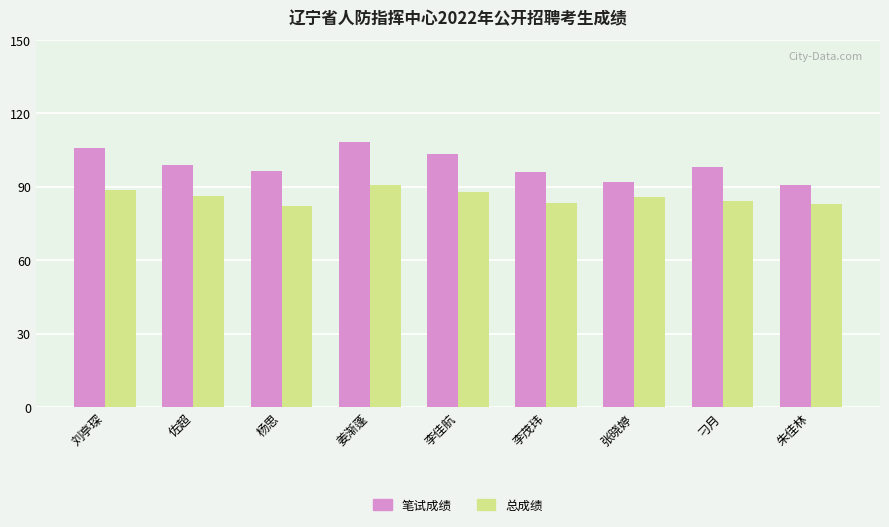

Read the 笔试成绩 value at 姜渐蓬.

108.2